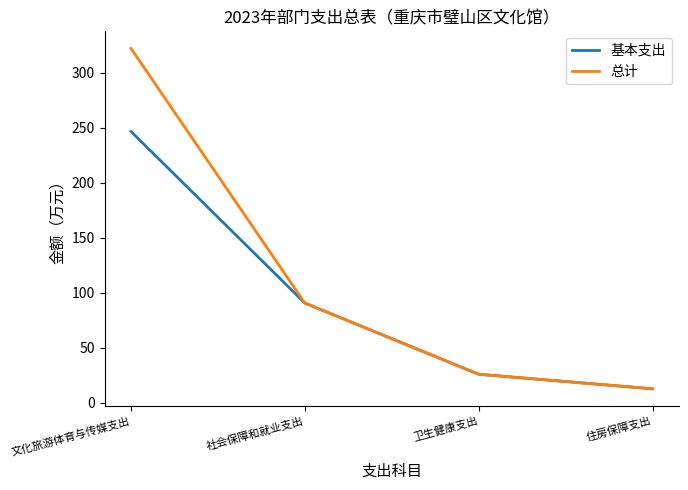

True or false: 基本支出 has more than 2 interior local peaks.

False